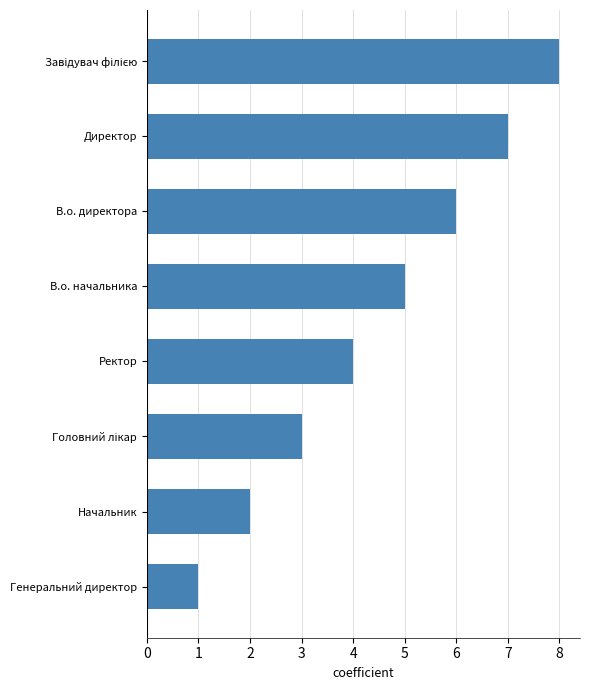

Which category has the lowest value across all series?

Генеральний директор